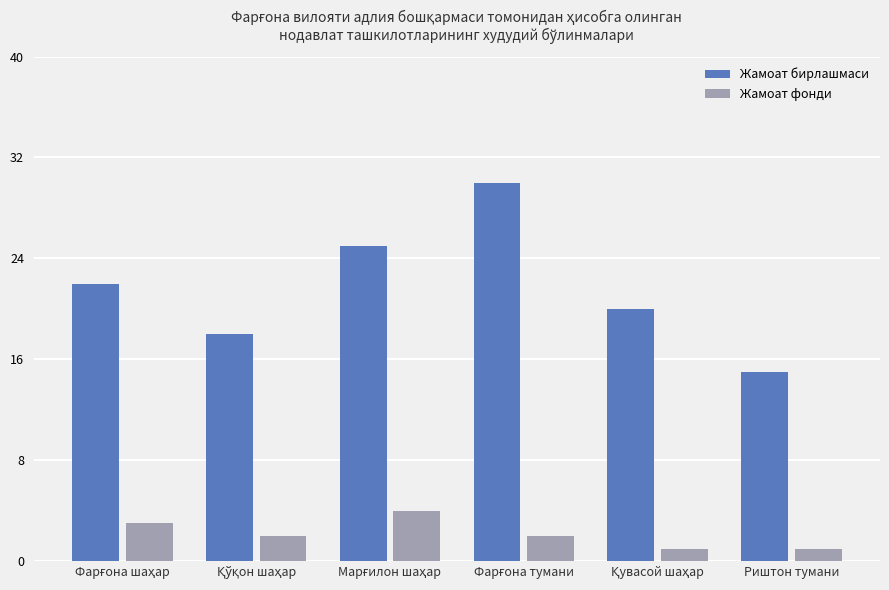

Which series has the largest range (max minus min)?

Жамоат бирлашмаси